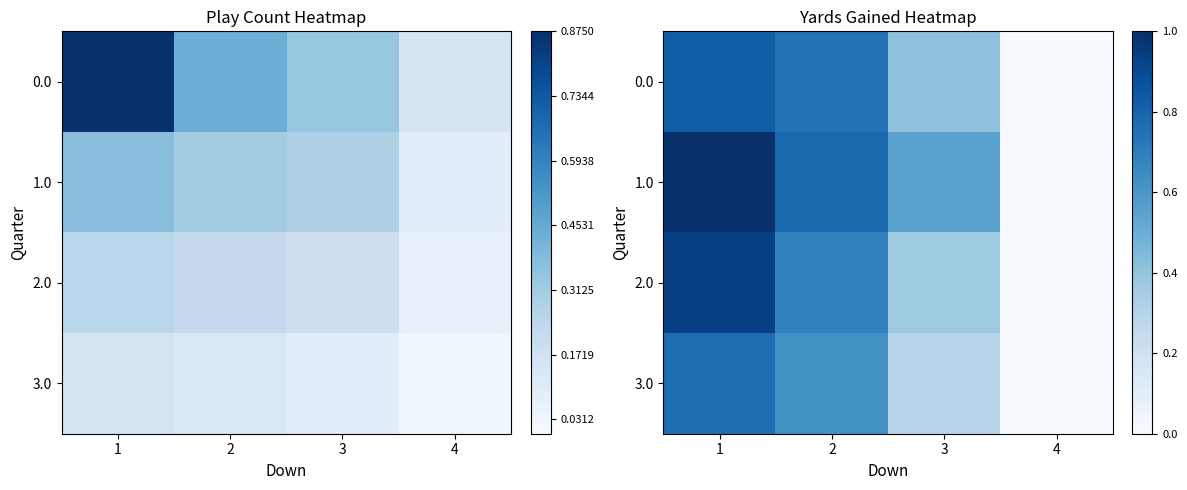

At how many categories does at least one series exceed 0?

3